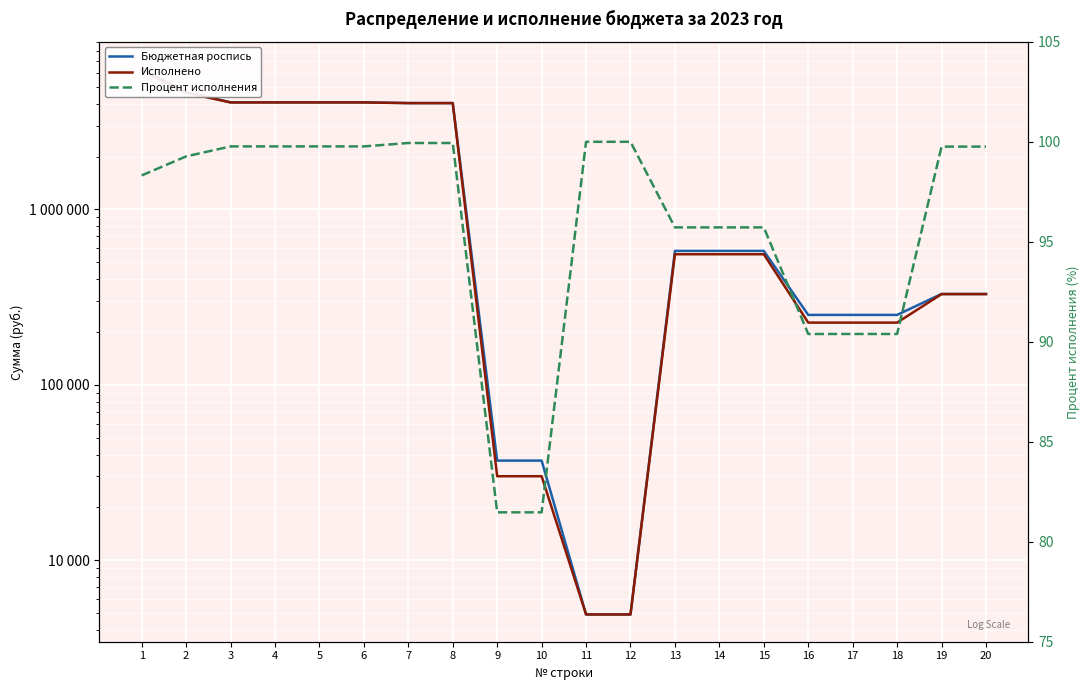

Does the chart display data point markers on the line(s)?

No